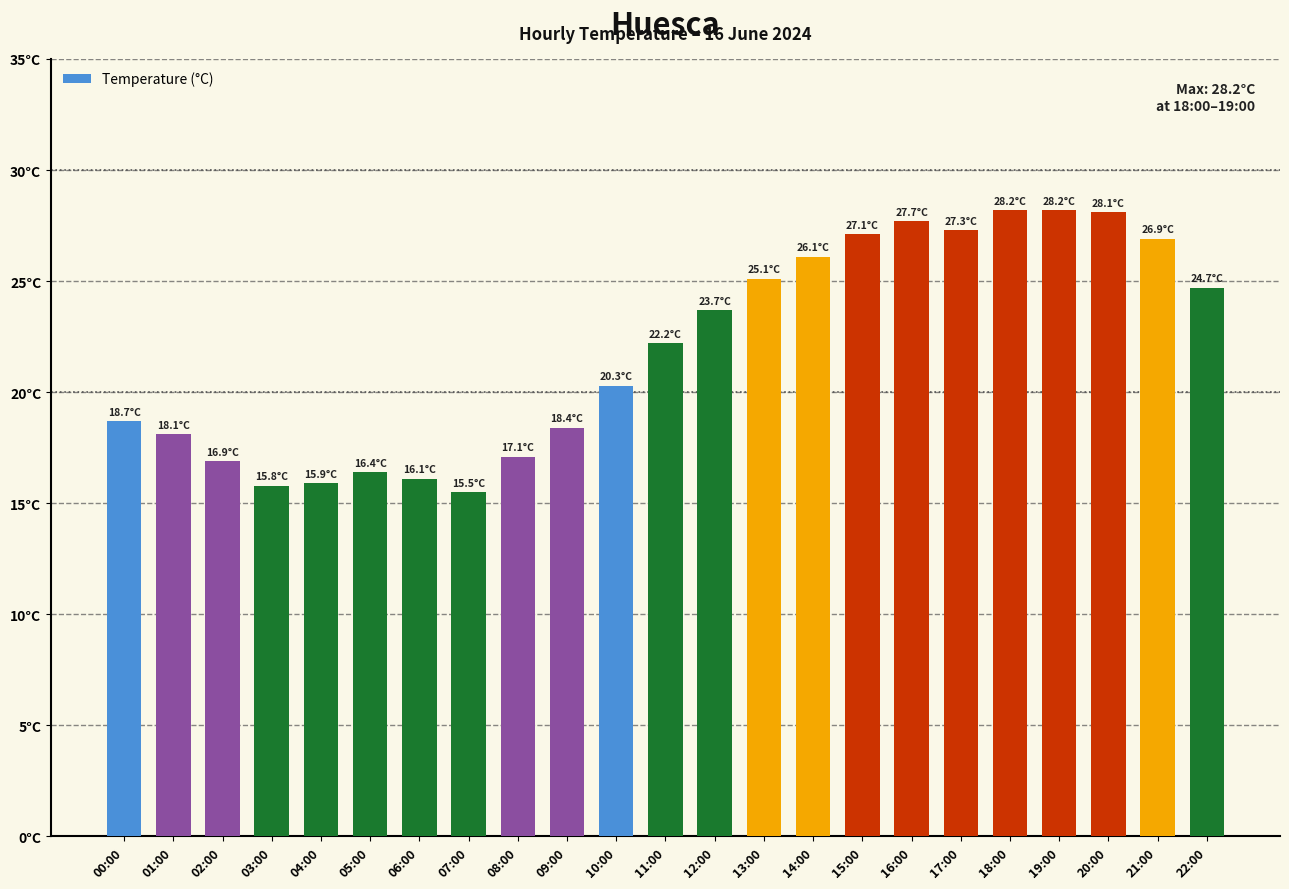

Reading right to left, what are all the values shown in this chart?

24.7	26.9	28.1	28.2	28.2	27.3	27.7	27.1	26.1	25.1	23.7	22.2	20.3	18.4	17.1	15.5	16.1	16.4	15.9	15.8	16.9	18.1	18.7